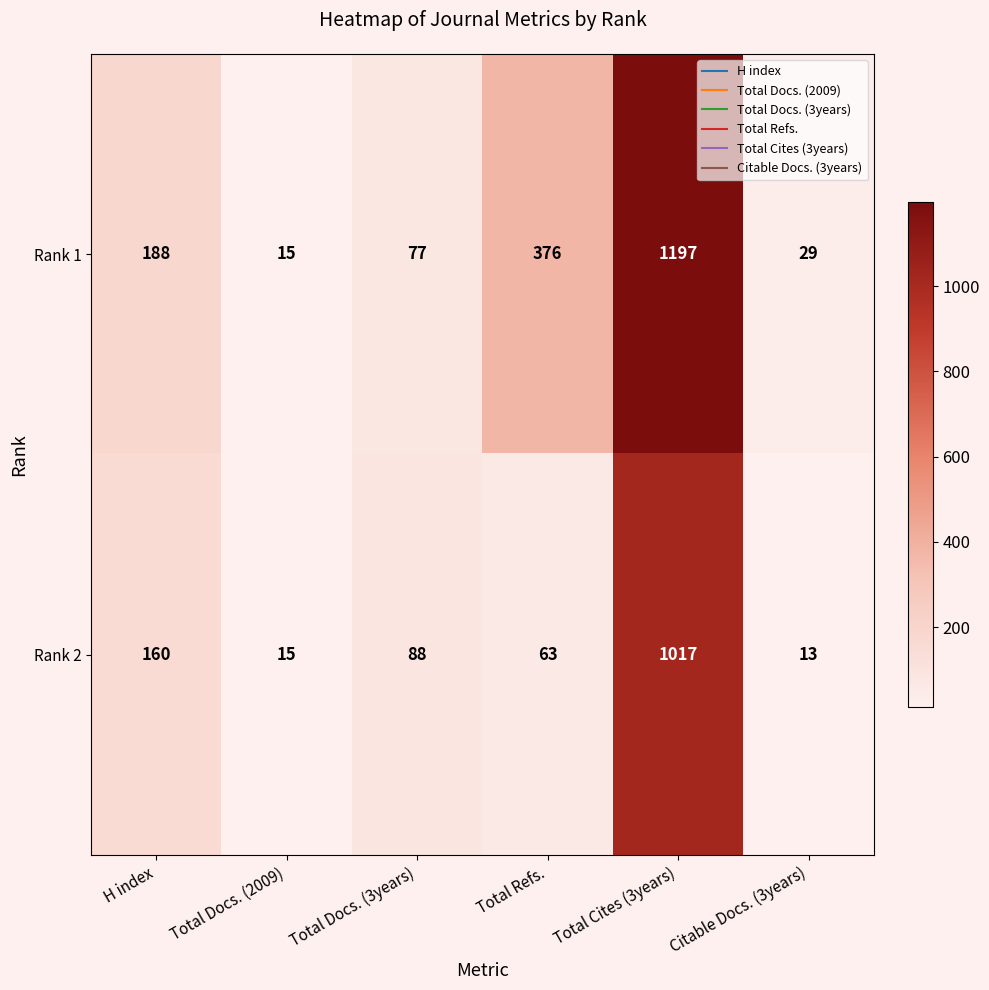

Count the number of data series in this chart.

2